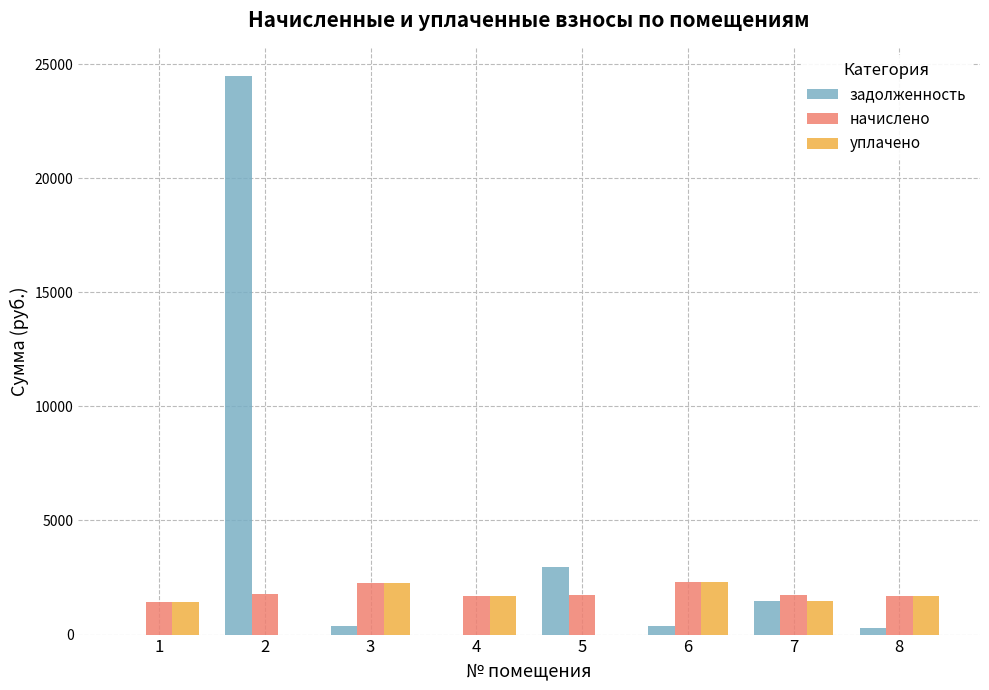

Between 2 and 8, which series saw the biggest shift?

задолженность